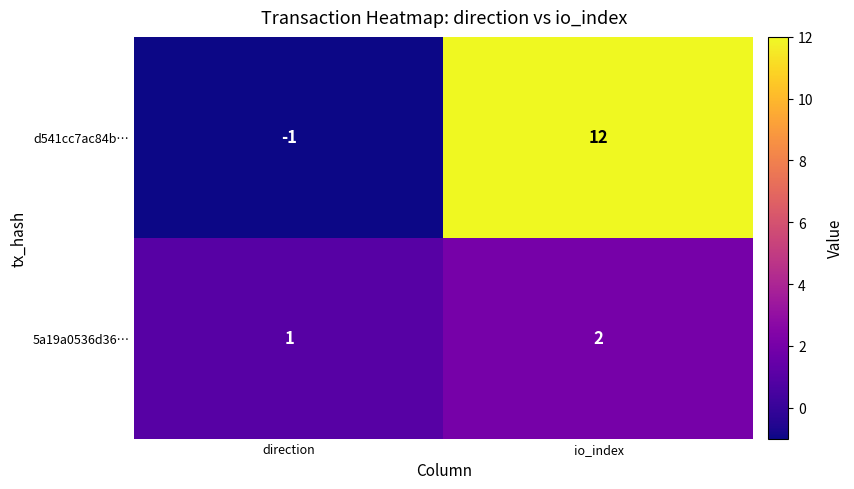

At how many categories does at least one series exceed 8?

1